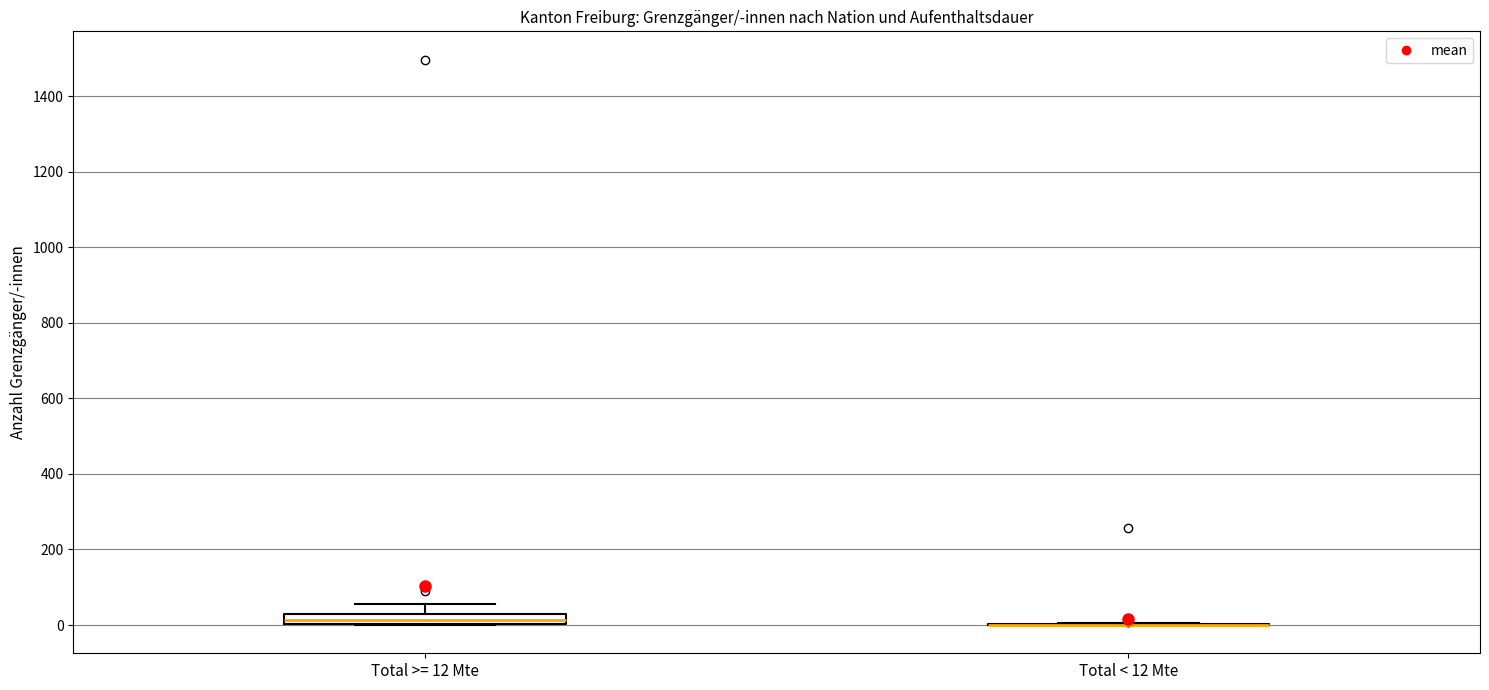

Comparing the boxes themselves (not the whiskers), which one is the tallest?

Total >= 12 Mte